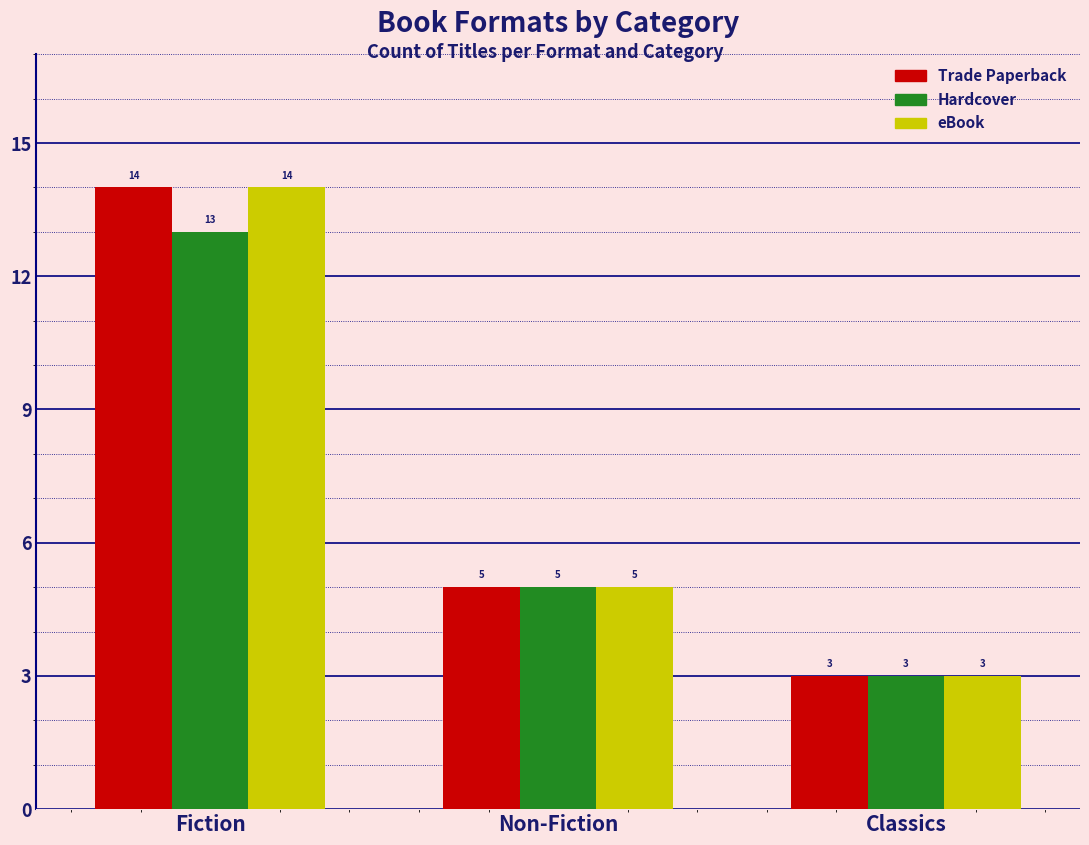

How many groups of bars are there?

3